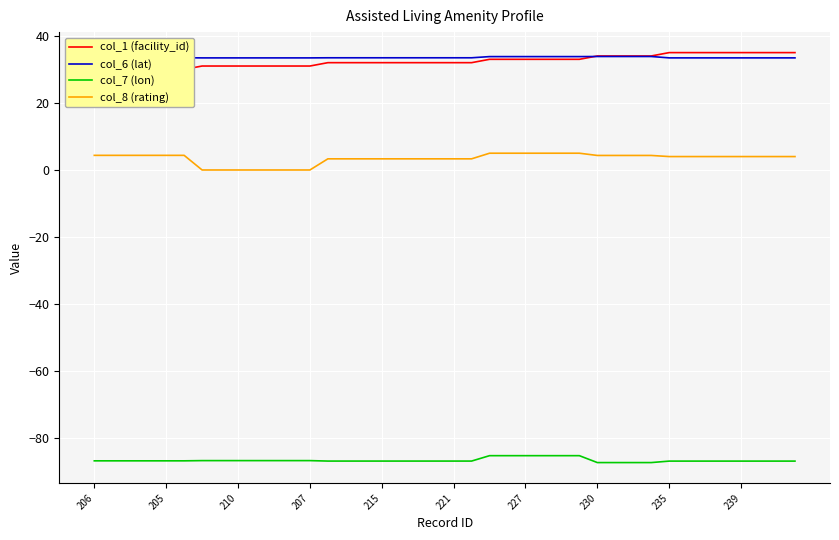

True or false: col_7 (lon) and col_1 (facility_id) cross at least once.

False